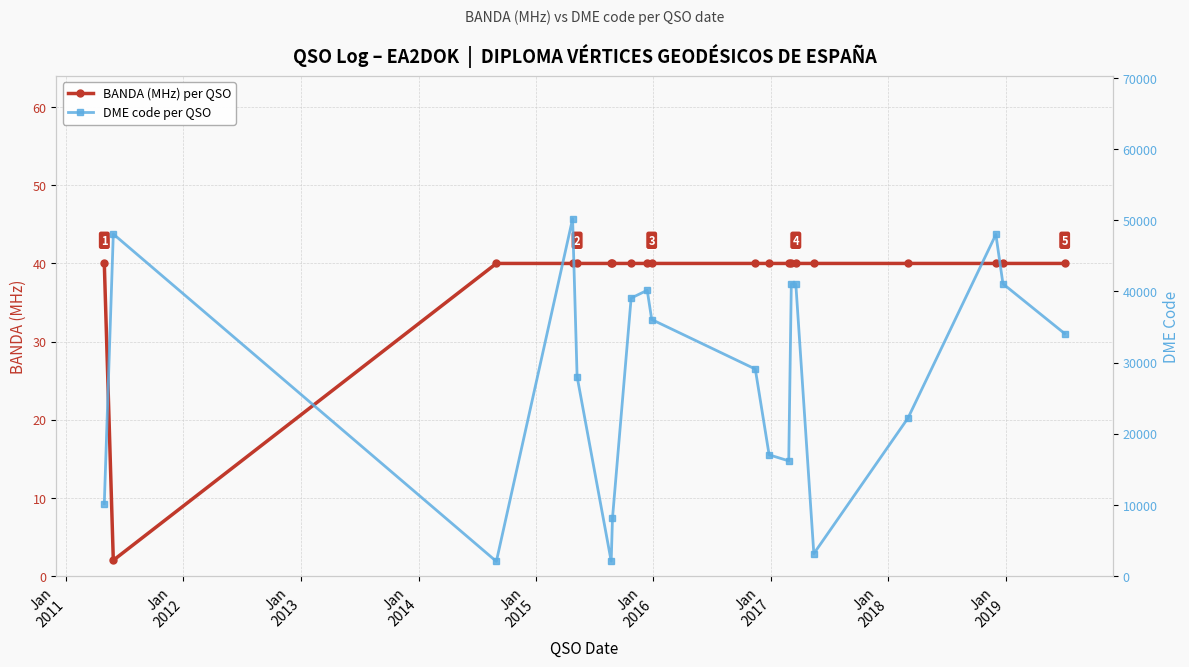

What is the maximum value for BANDA (MHz) per QSO?

40